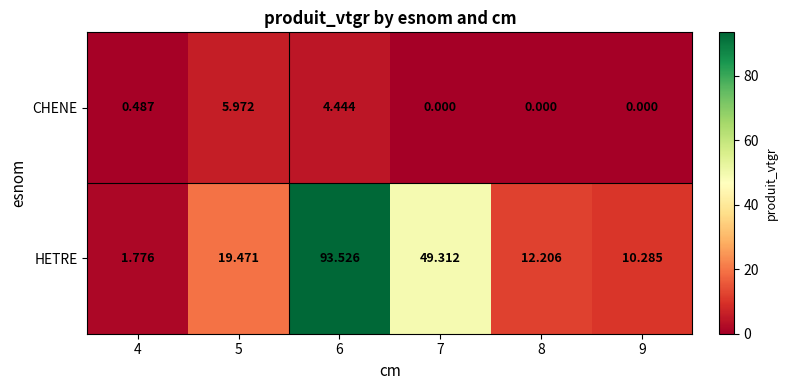

List the series in order of their overall mean, lowest first.

CHENE, HETRE